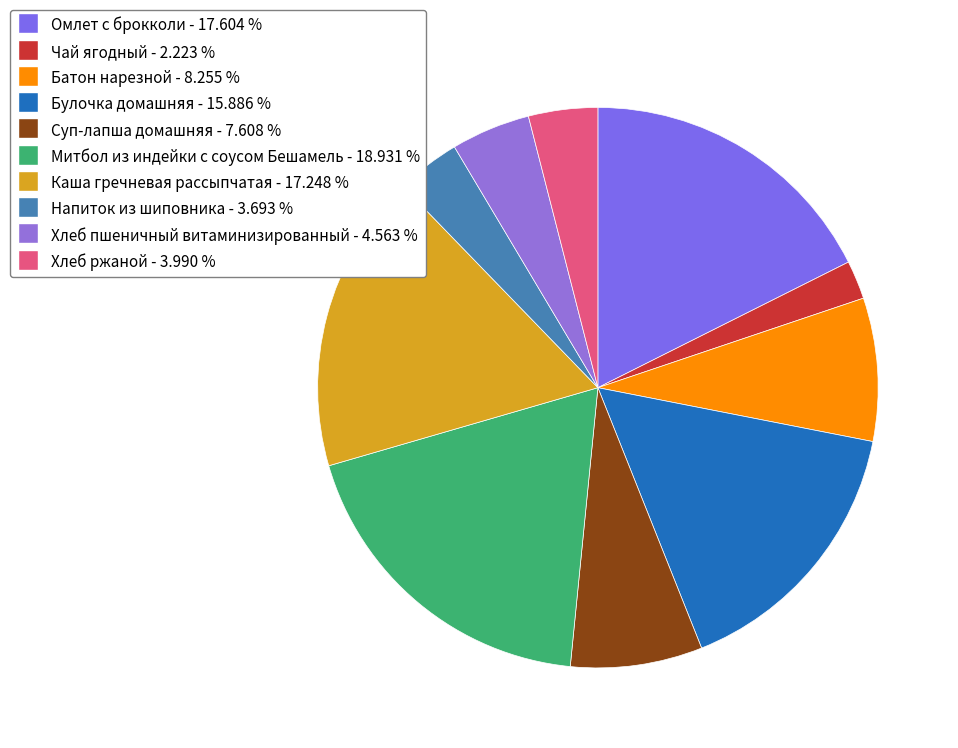

Which has a higher value, Каша гречневая рассыпчатая or Напиток из шиповника?

Каша гречневая рассыпчатая